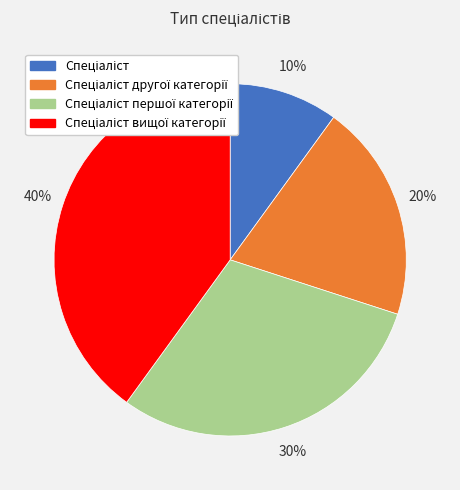

How many slices are in this pie chart?

4